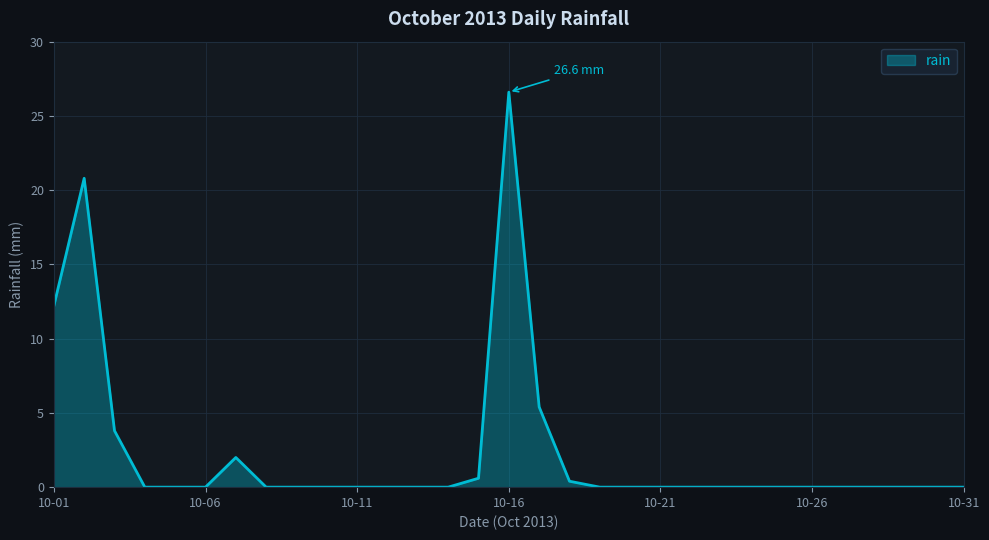

True or false: the data has more than 1 interior local peaks.

True